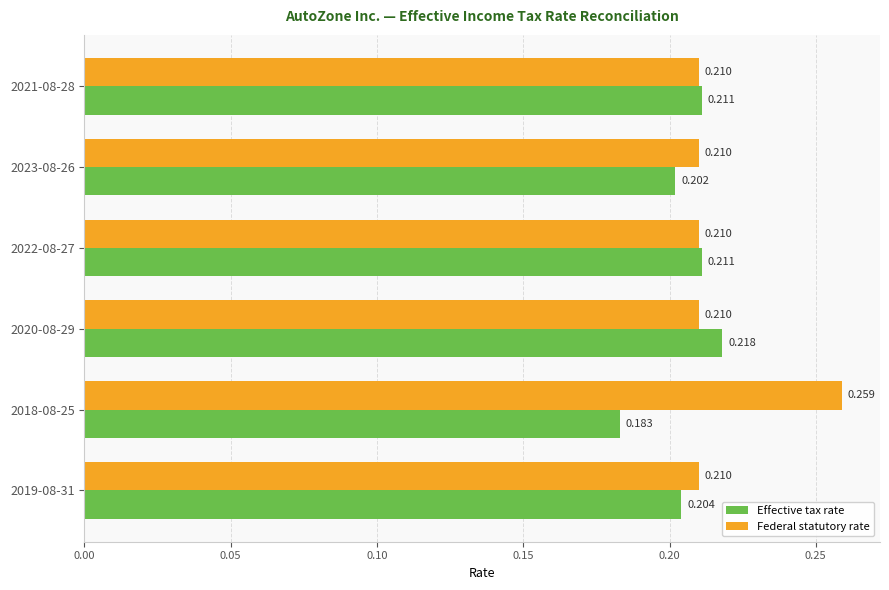

Which category has the highest value in the Federal statutory rate series?

2018-08-25